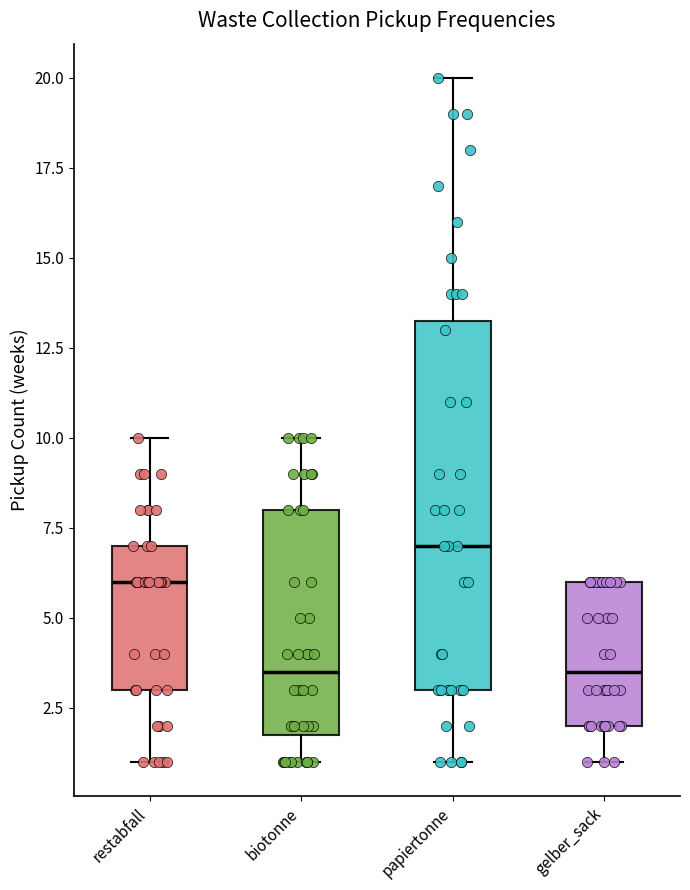

Where does the median line of the box for biotonne sit on the y-axis? The values are not printed on the chart, so give them approximately, as read against the axis.

3.5